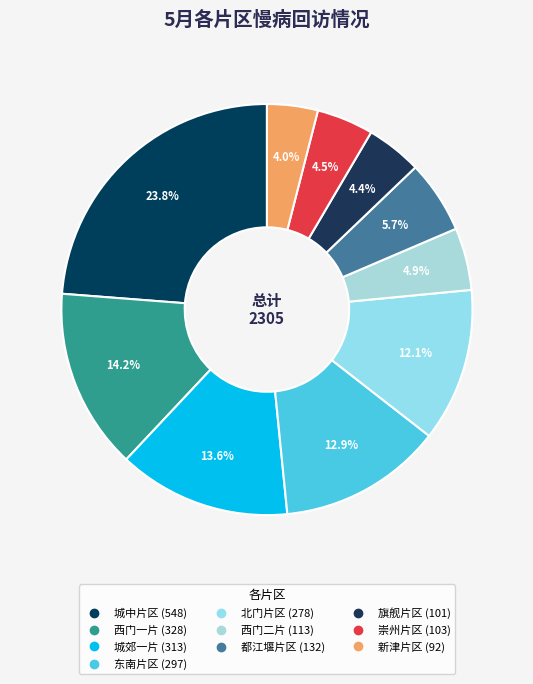

How many segments does this pie chart have?

10